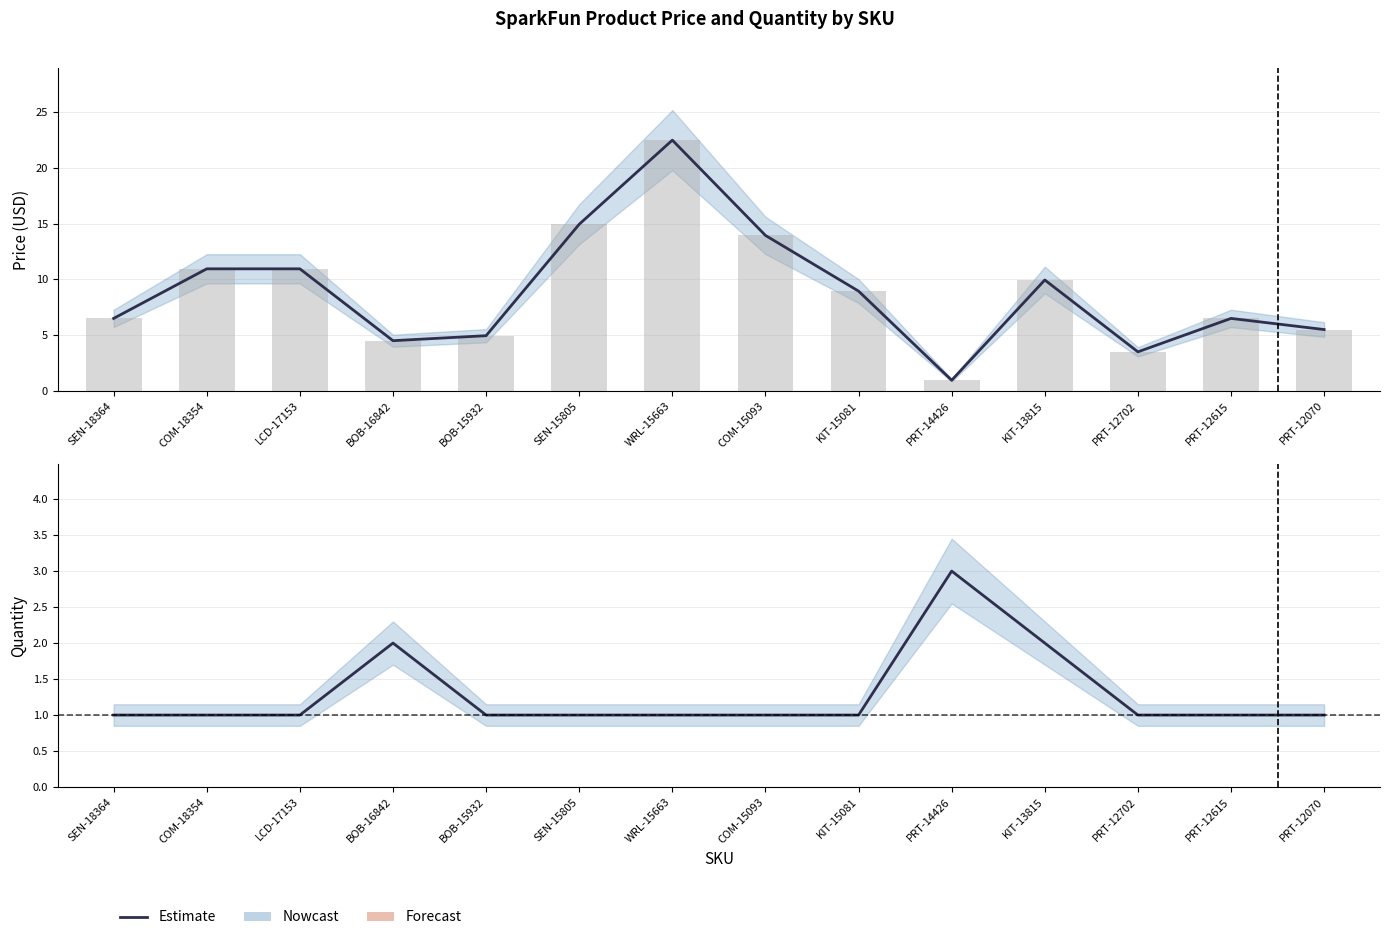

Which category has the lowest value across all series?

SEN-18364